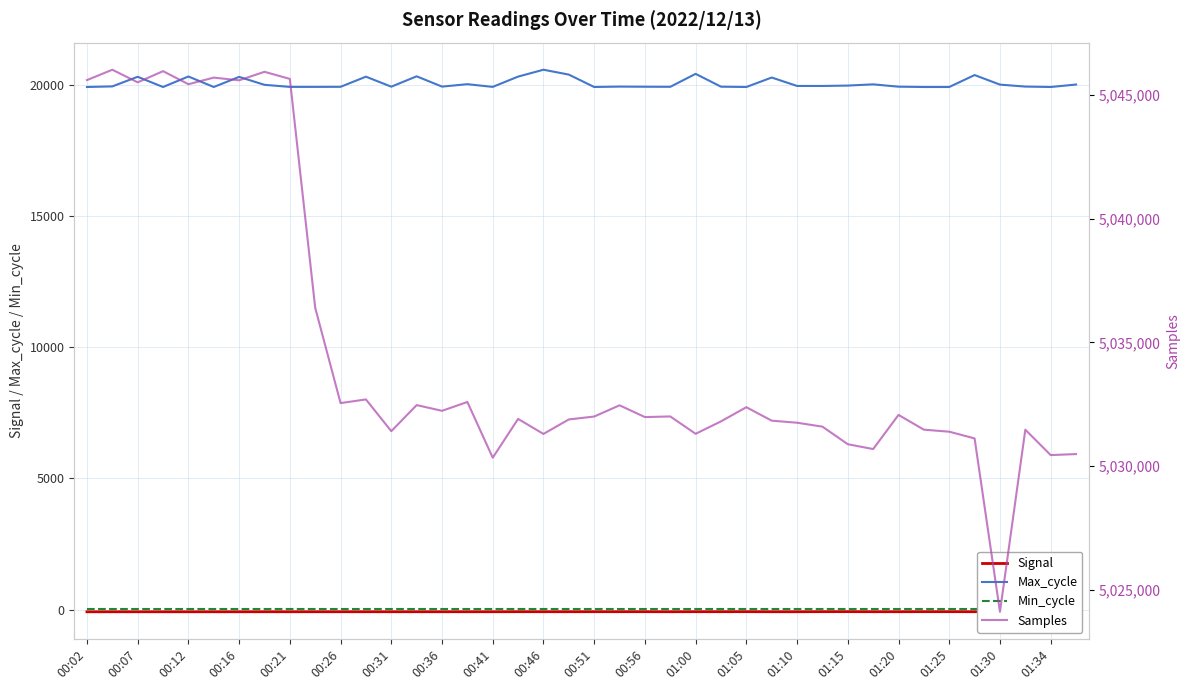

What is the difference between the maximum and minimum values in the Samples series?

21921